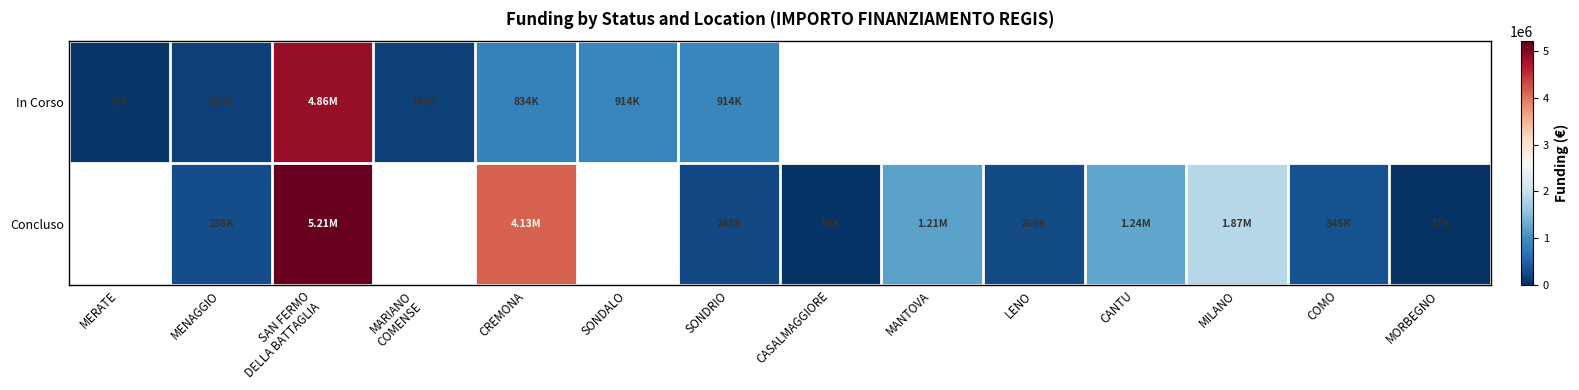

List the series in order of their peak value, lowest first.

In Corso, Concluso